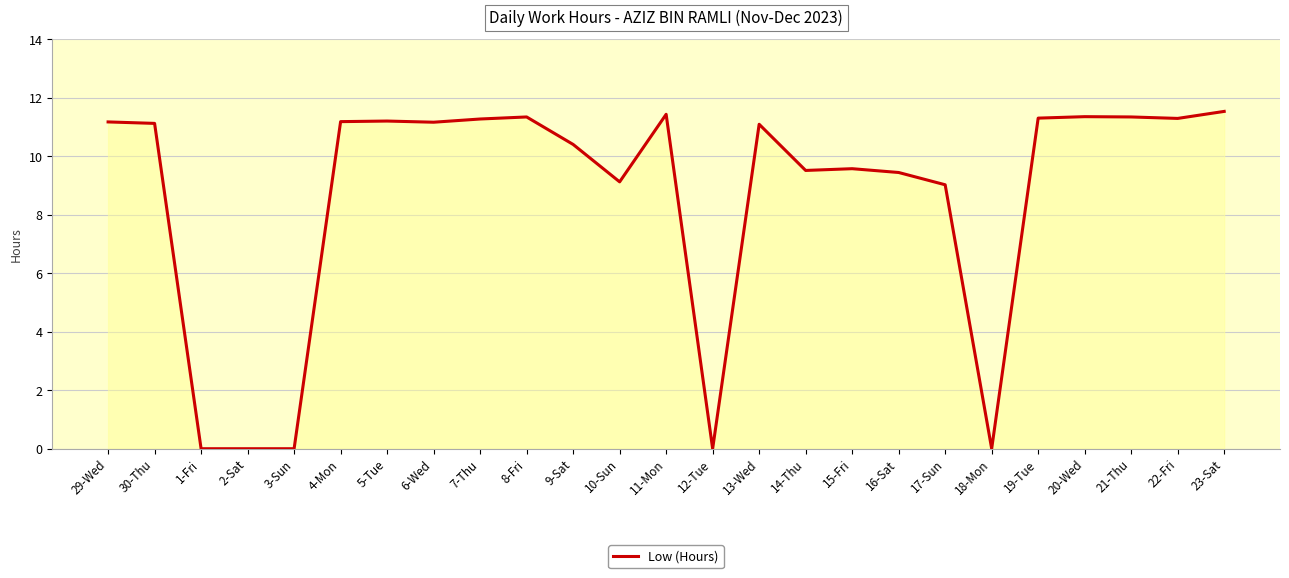

What is the change in value from 2-Sat to 11-Mon?

+11.4